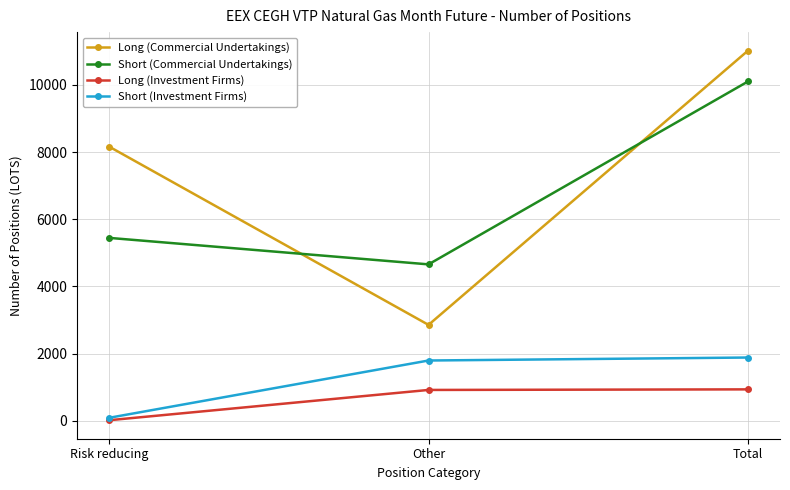

Is it true that Long (Commercial Undertakings) equals 2856 at Other?

True